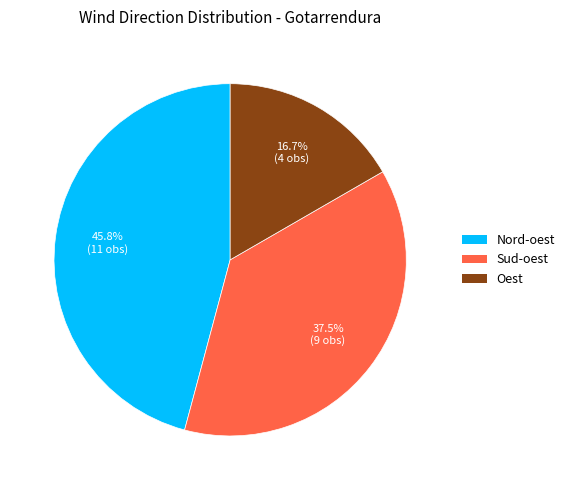

Rank the categories by value from lowest to highest.

Oest, Sud-oest, Nord-oest